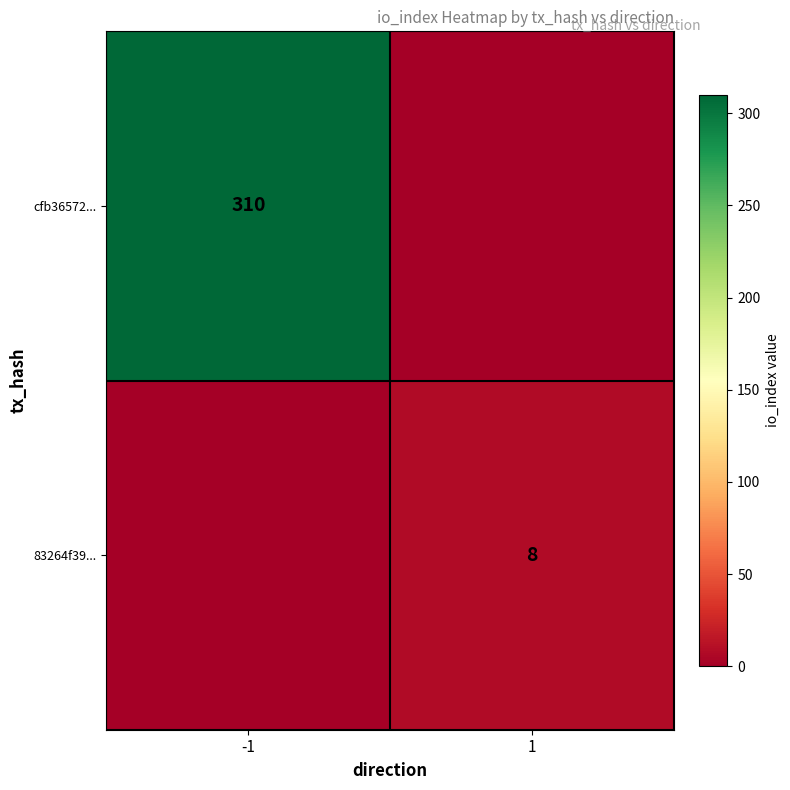

The cfb36572... series shows 408 at -1. True or false?

False